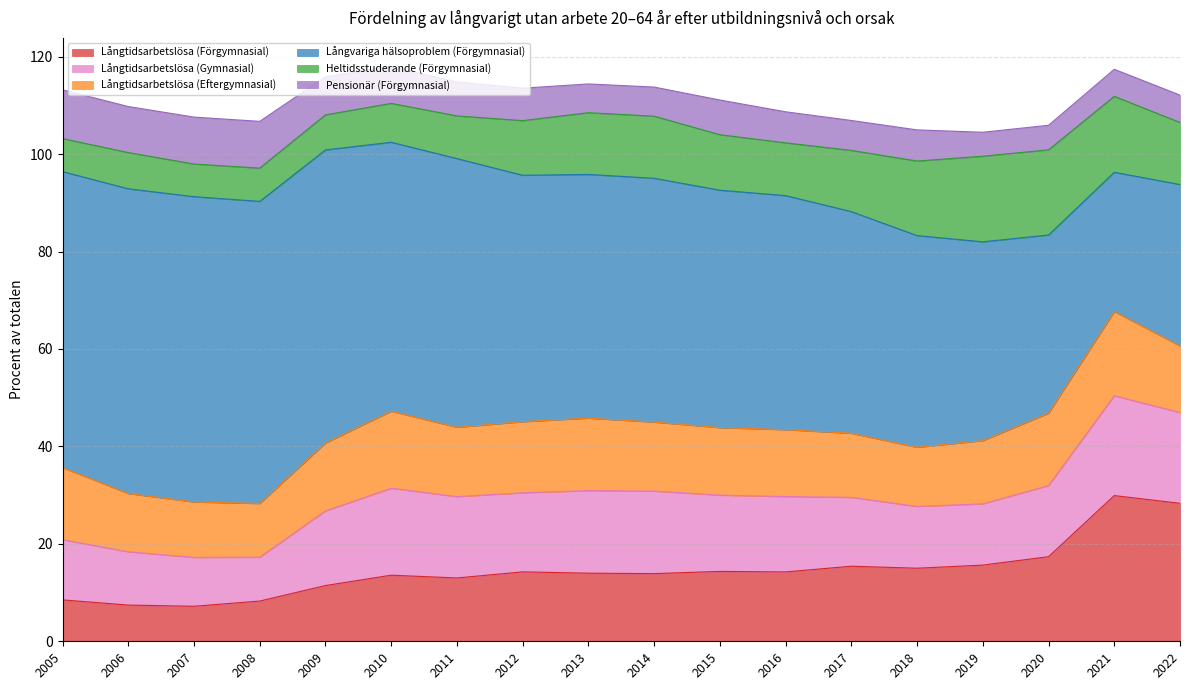

What is the value of the Långtidsarbetslösa (Eftergymnasial) point at the 18th from the left?

13.7